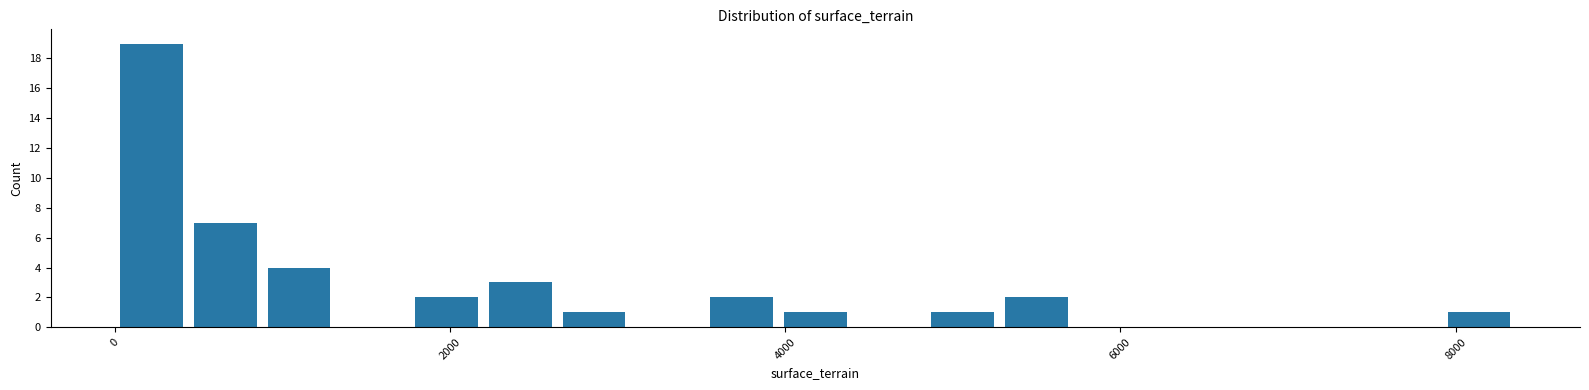

Read against the x-axis, roughly where is the centre of the tallest bar?

200